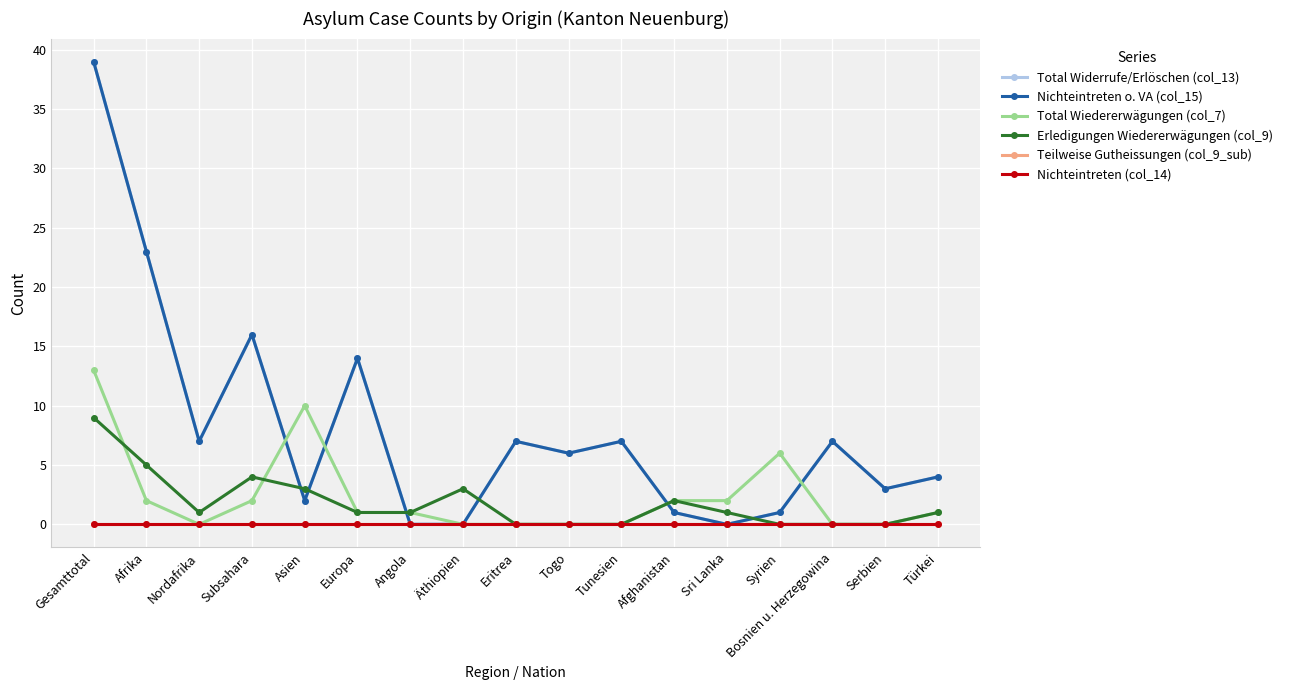

True or false: Teilweise Gutheissungen (col_9_sub) and Nichteintreten (col_14) intersect in this chart.

False